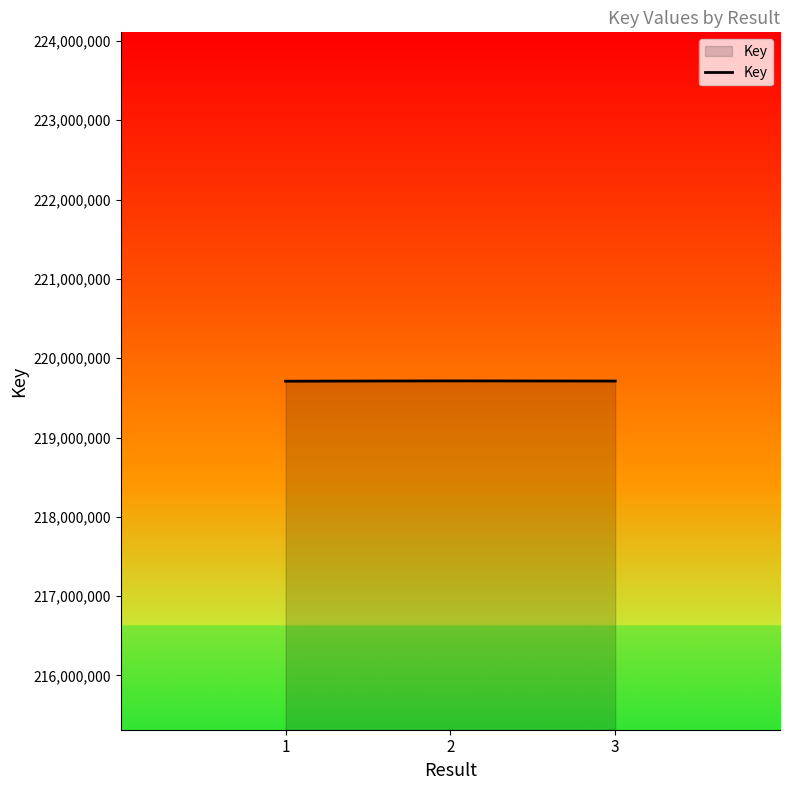

True or false: the data shows 126213346 at 1.

False